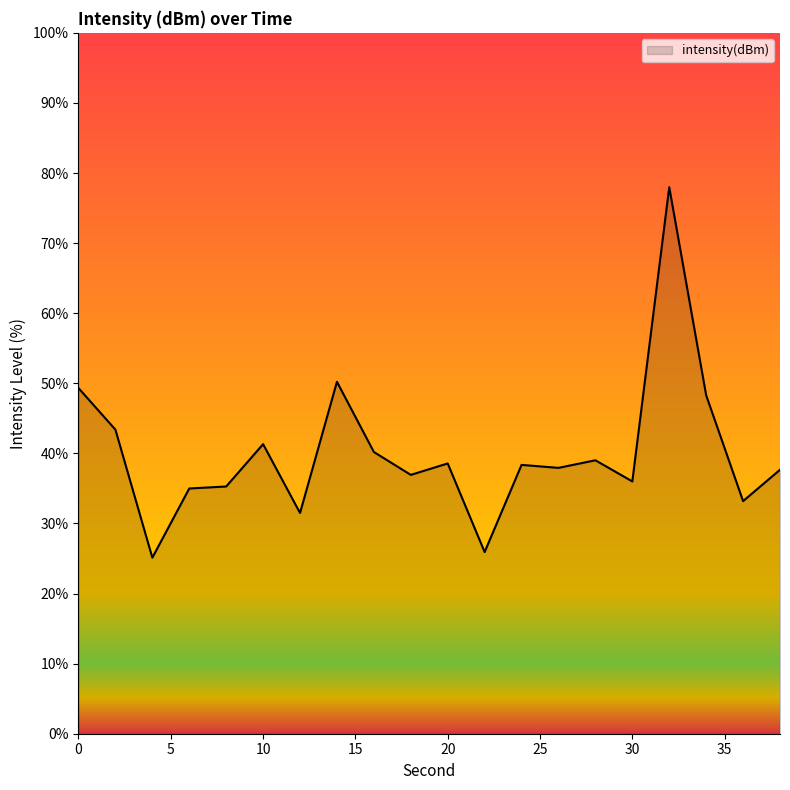

What is the maximum value shown in the chart?

78.0